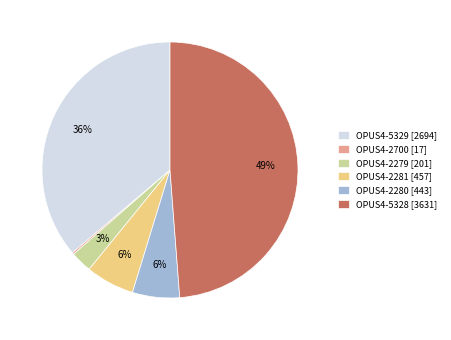

Does OPUS4-2280 [443] represent more than half of the total?

No